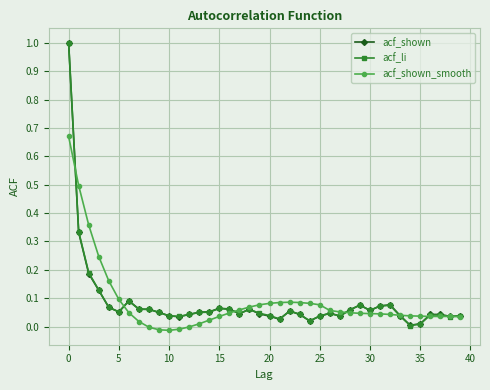

What is the maximum value for acf_shown?

1.0